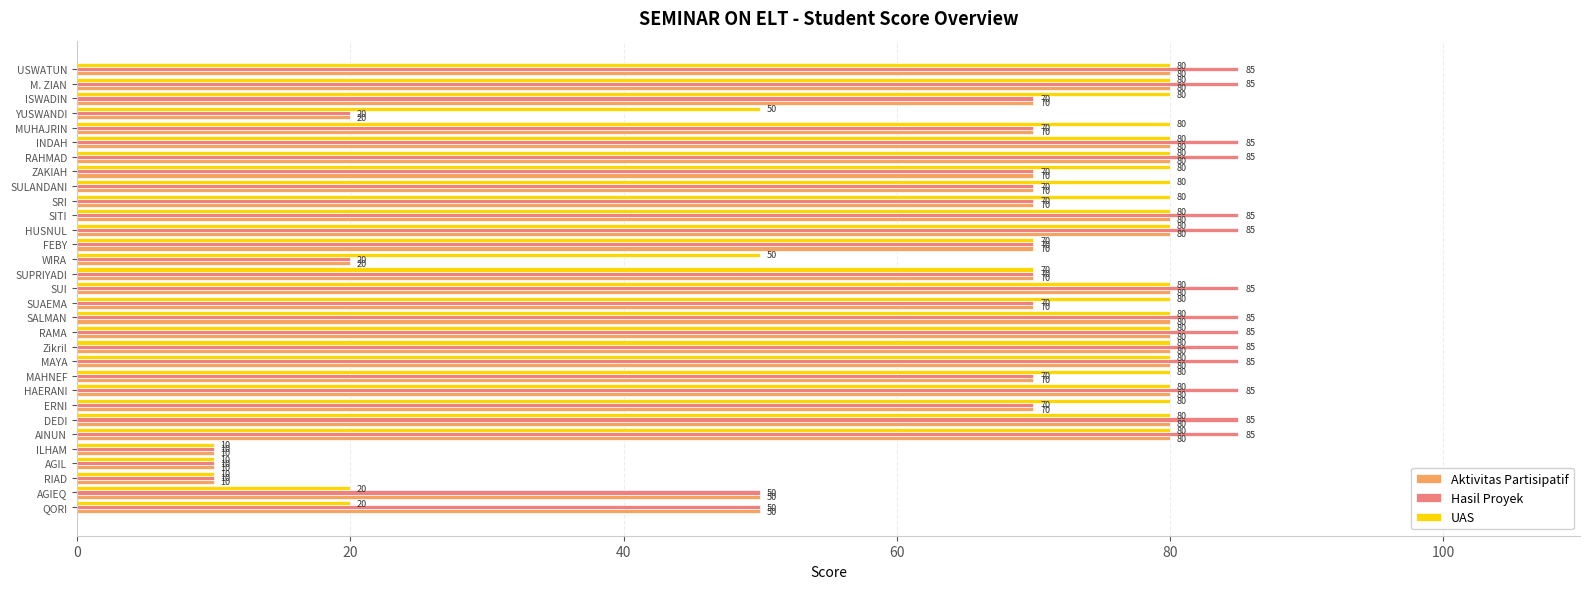

Which series changed the most between ILHAM and RAHMAD?

Hasil Proyek